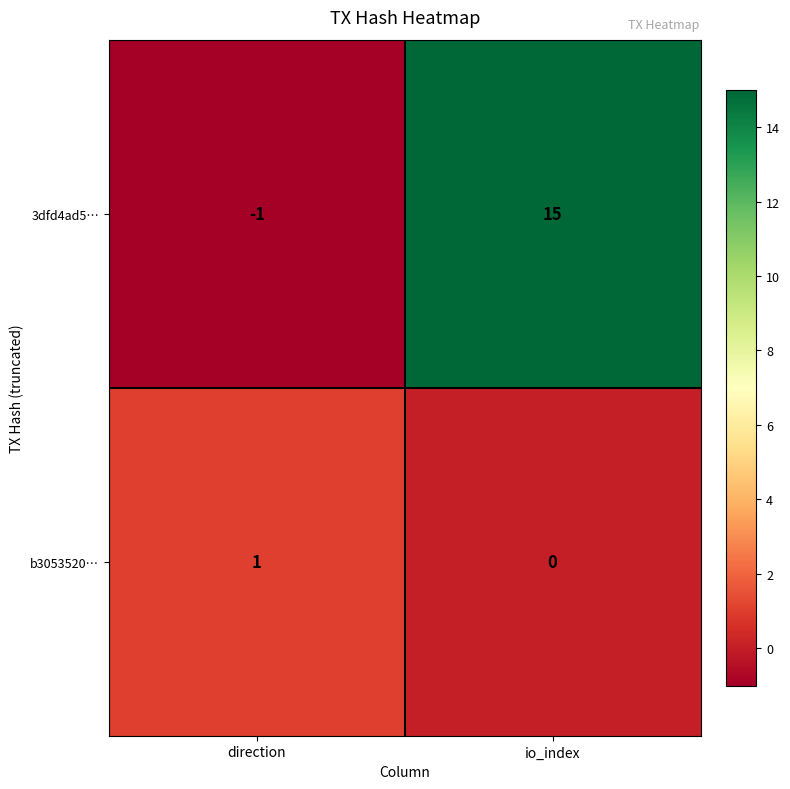

What is the maximum value shown in the chart?

15